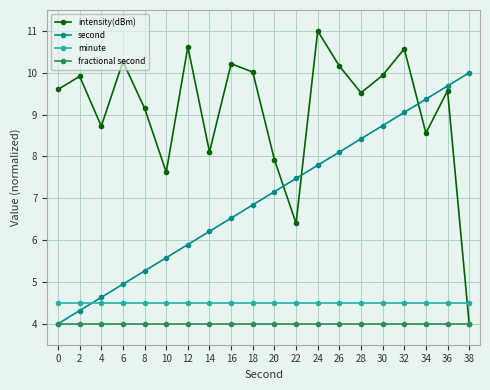

Is this an area chart (filled region under the line)?

No